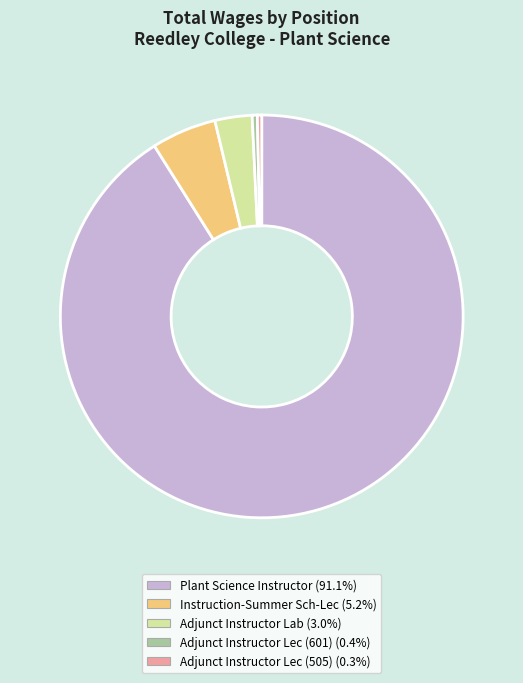

Which slice is the largest?

Plant Science Instructor